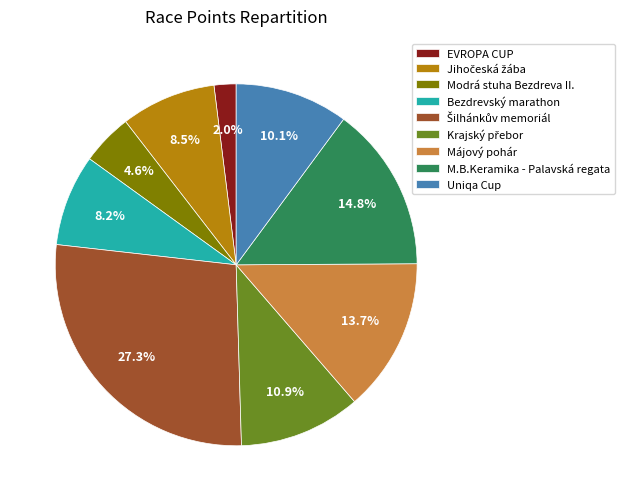

What portion of the pie excludes Bezdrevský marathon?

91.8%